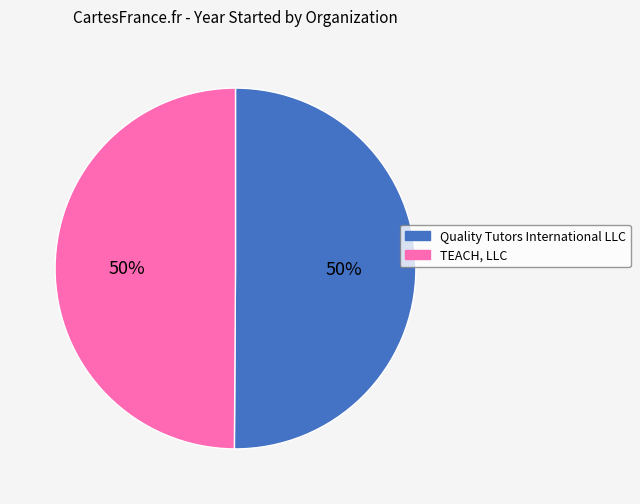

Count the number of slices in the pie.

2